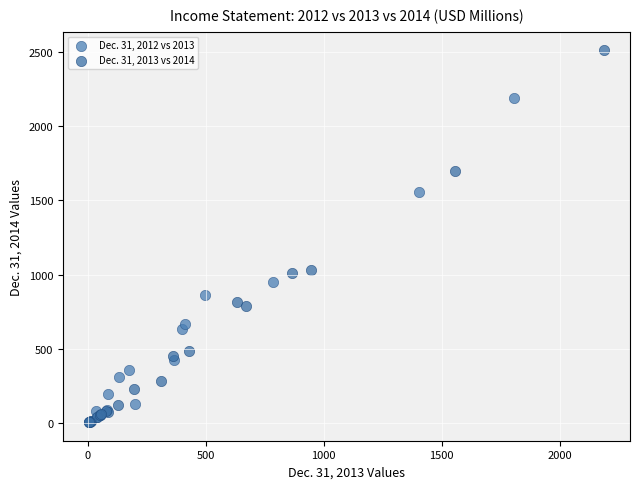

Which series contains the highest Y value?

Dec. 31, 2013 vs 2014